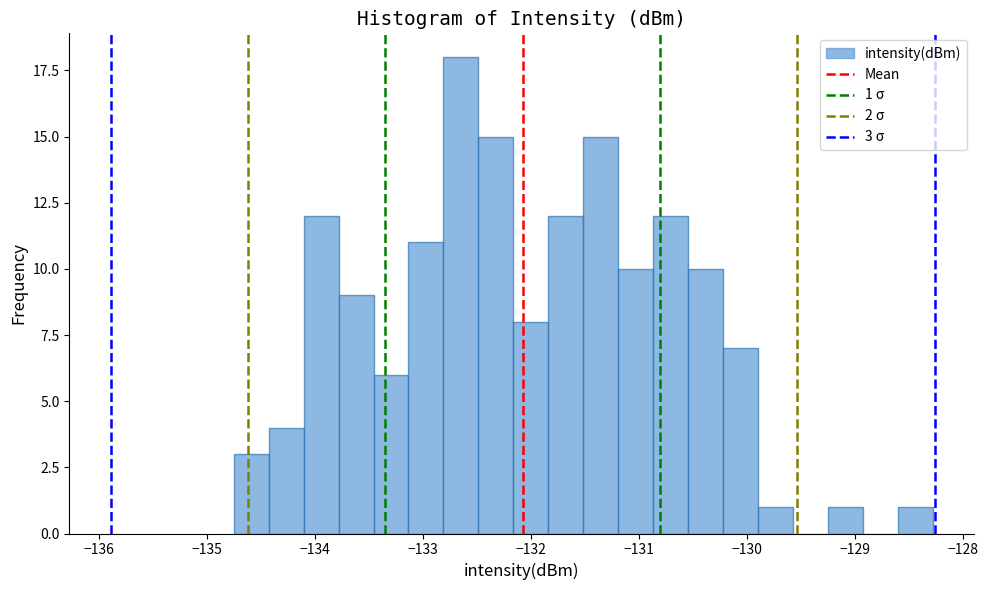

Read against the x-axis, roughly where is the centre of the tallest bar?

-132.6